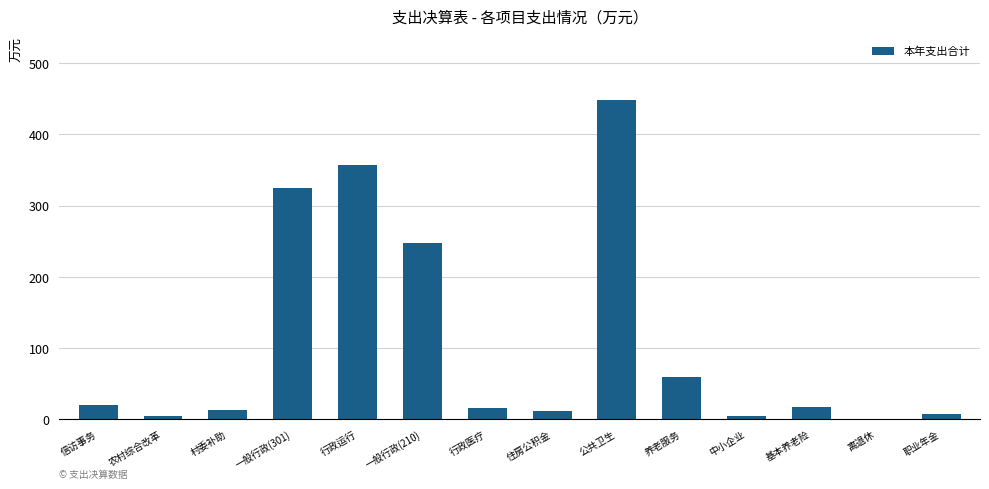

What is the greatest value displayed?

448.2